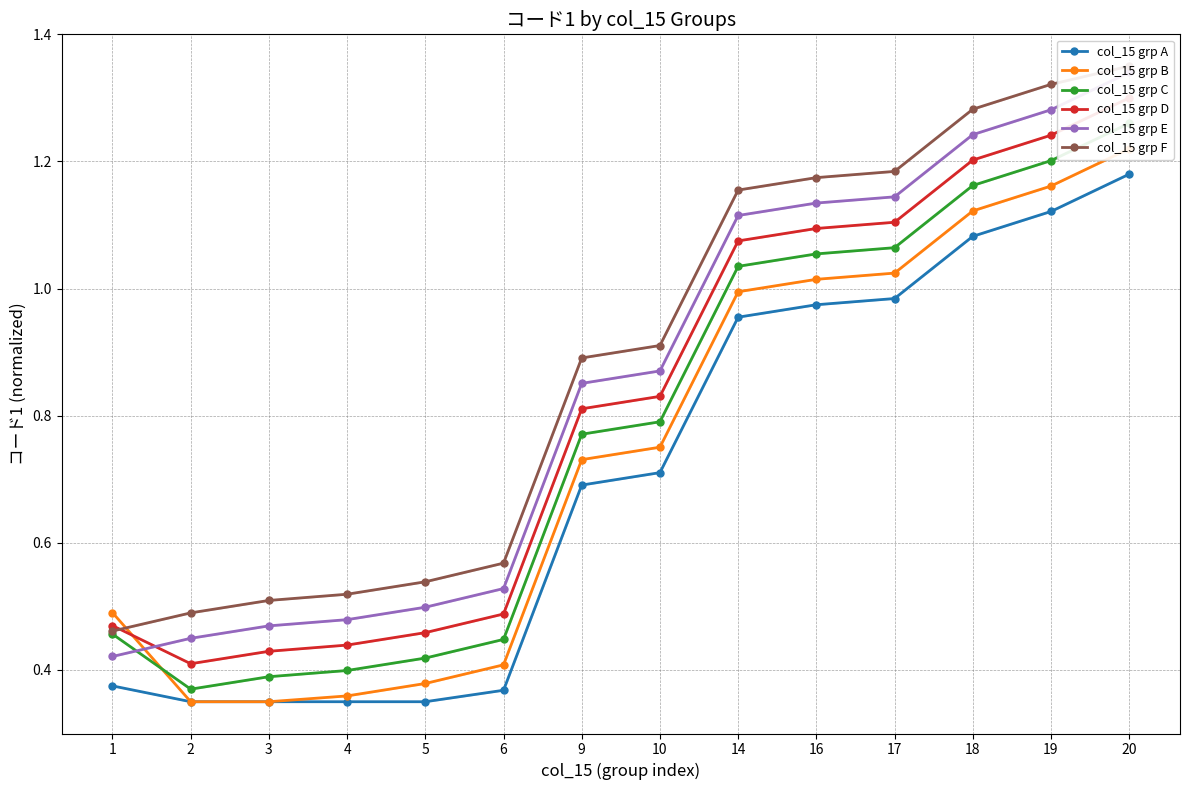

What is the maximum value shown in the chart?

1.4